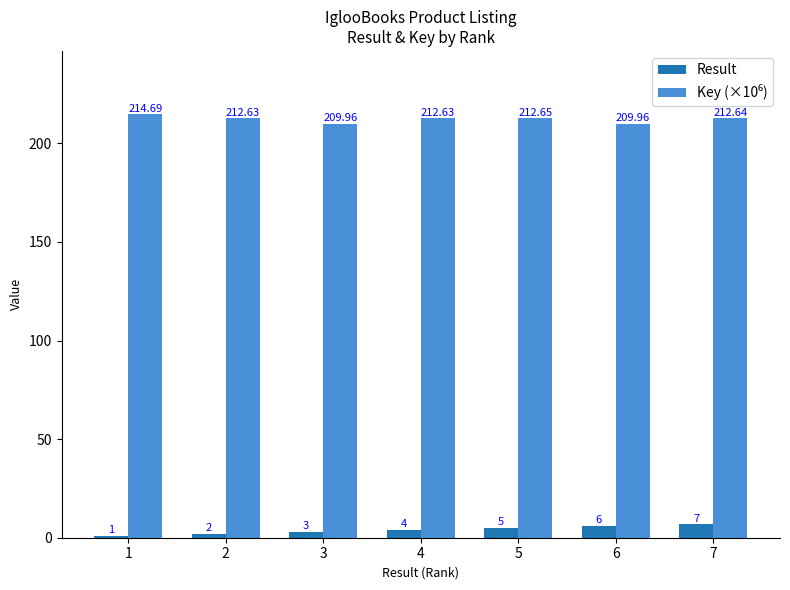

Which series has the widest spread of values?

Result